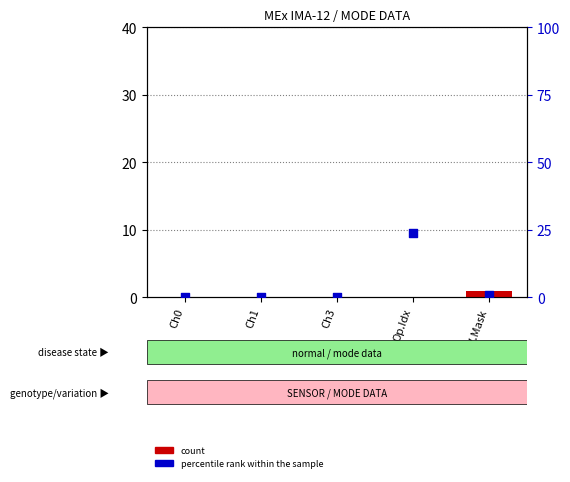

Which series contains the highest Y value?

percentile rank within the sample